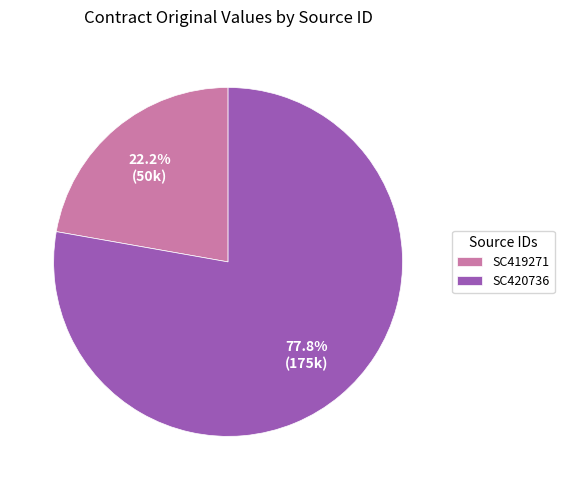

To the nearest percent, what is the difference between the SC420736 and SC419271 slice percentages?

56%